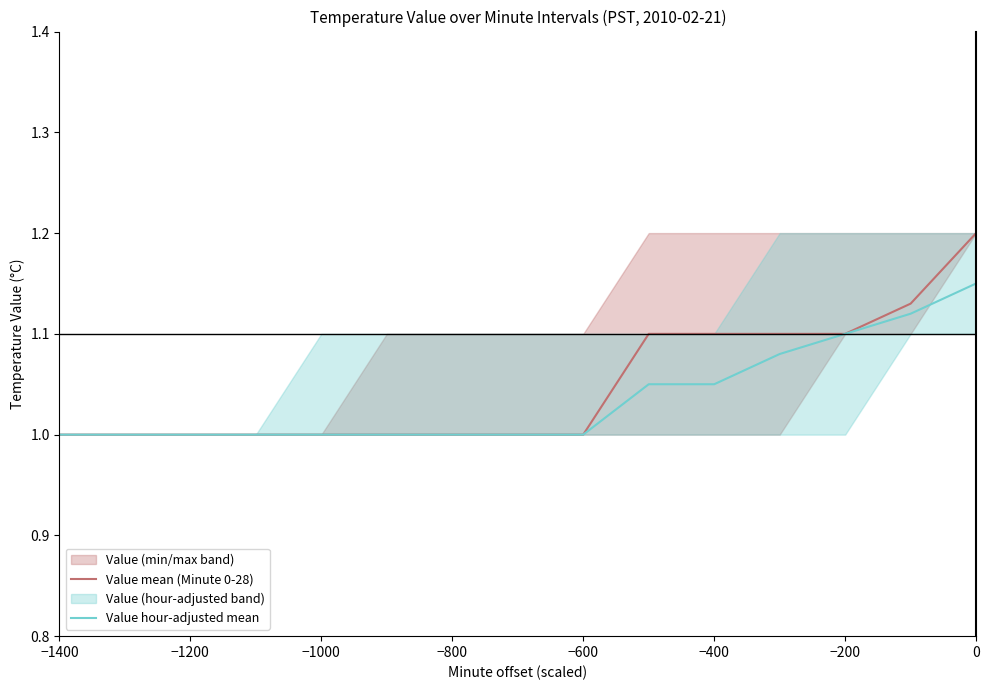

True or false: Value hour-adjusted mean and Value mean (Minute 0-28) intersect in this chart.

False